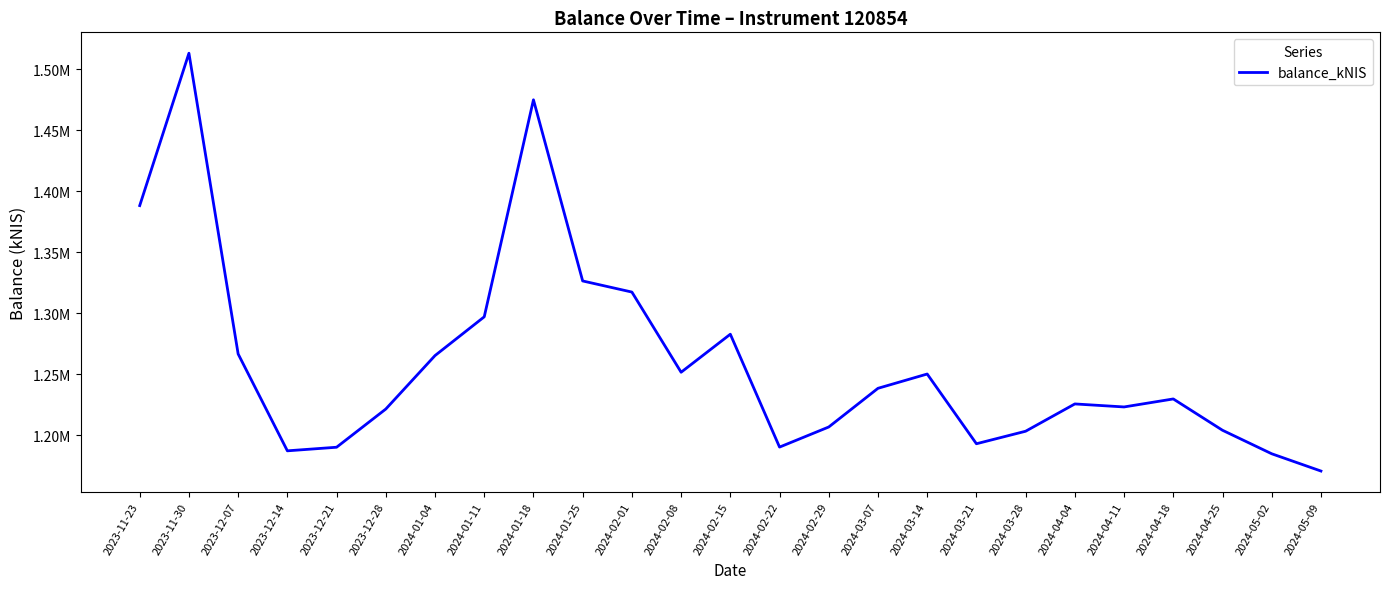

Is this an area chart (filled region under the line)?

No